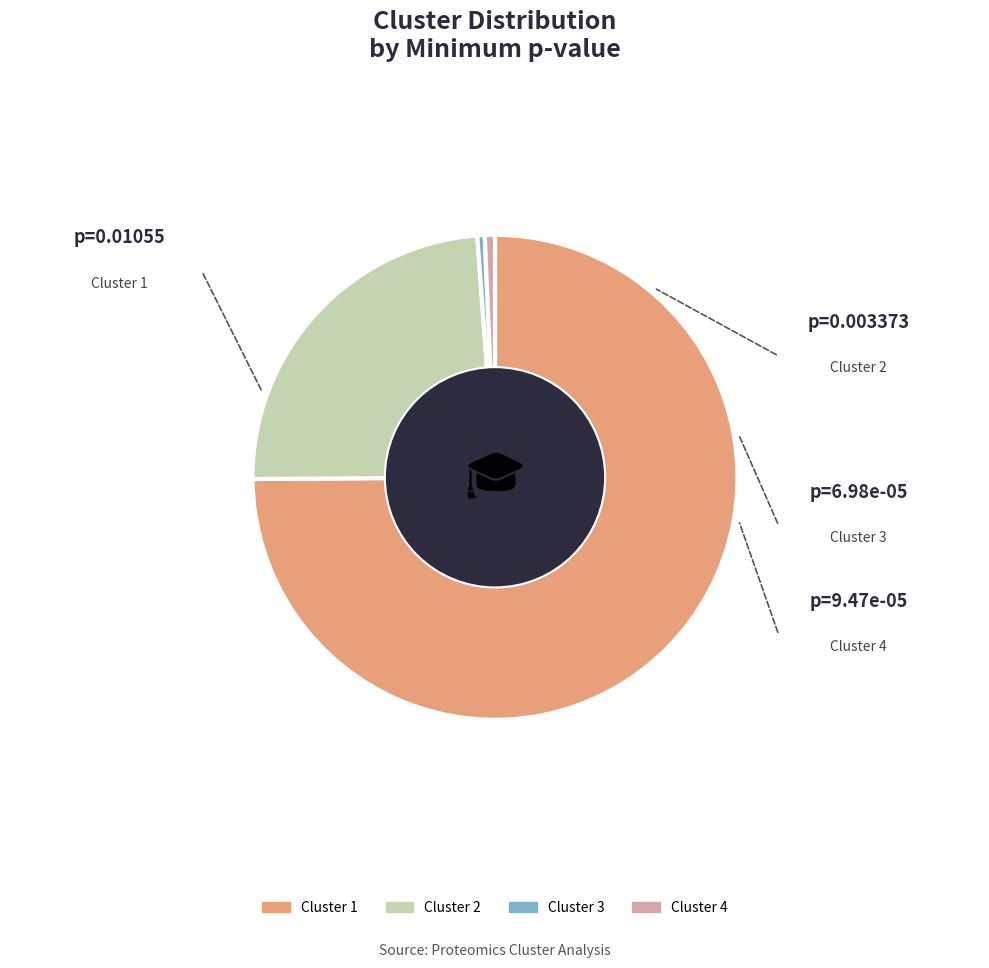

Do Cluster 1 and Cluster 3 together represent more than half of the pie?

Yes